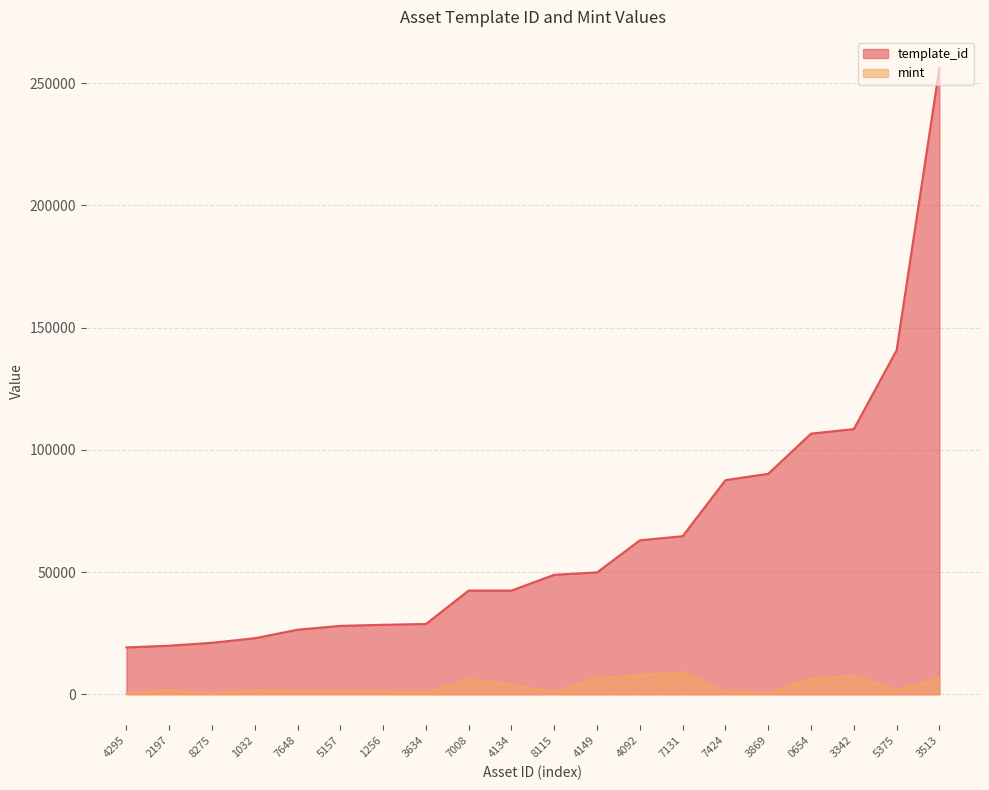

Is it true that template_id equals 21046 at 8275?

True